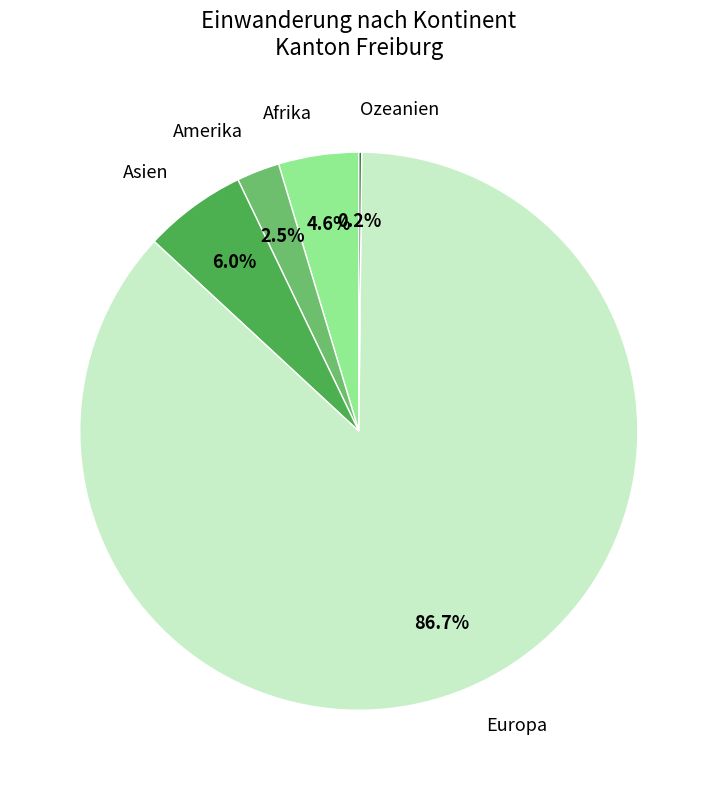

Is there any slice that represents more than half of the pie?

Yes